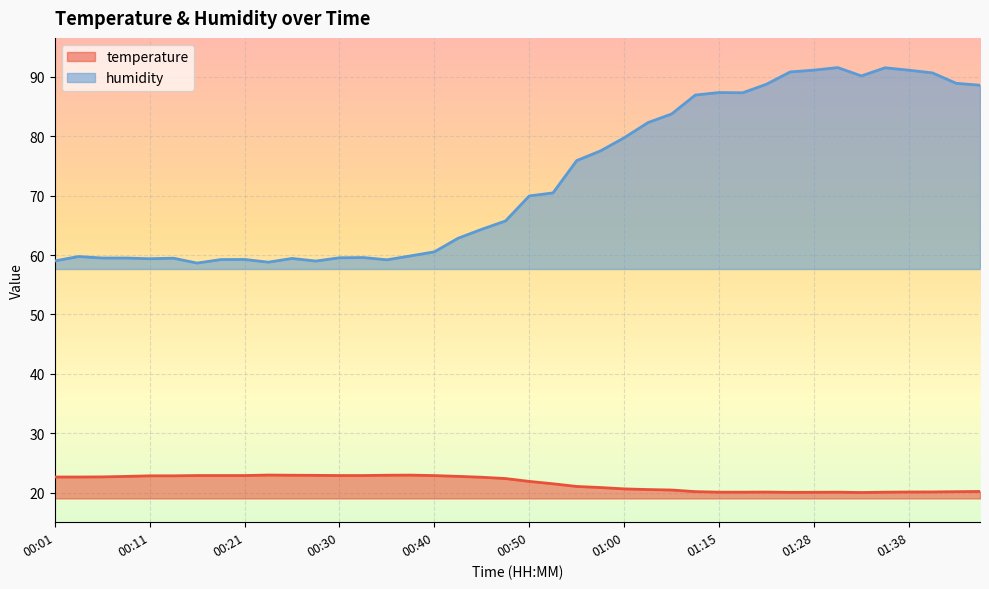

Where is the first local maximum for humidity?

00:04